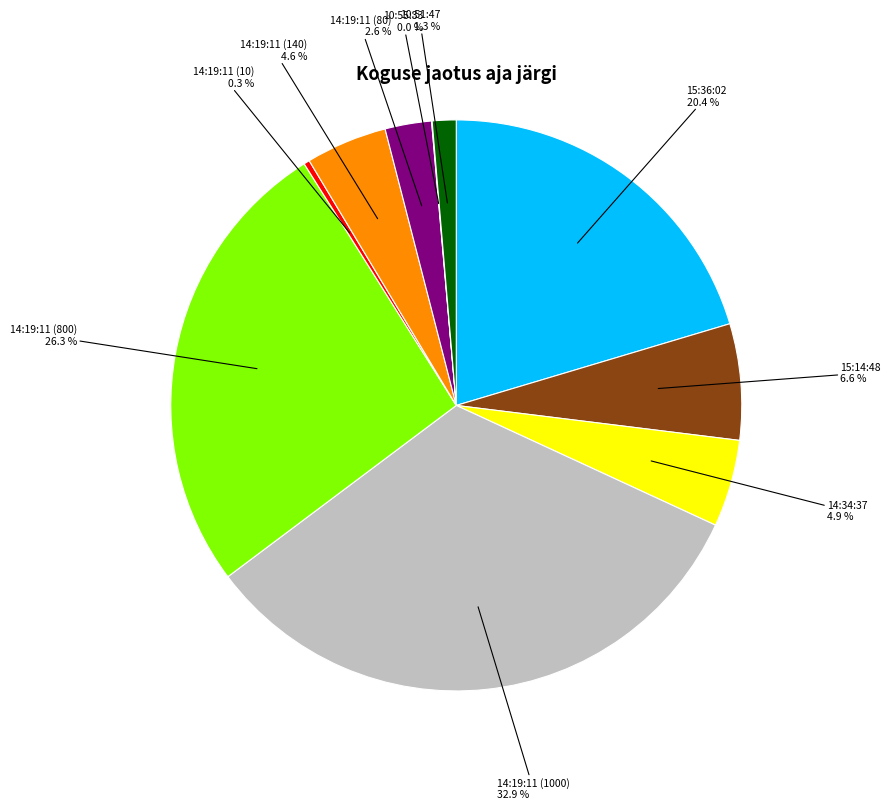

Does any single category account for the majority?

No